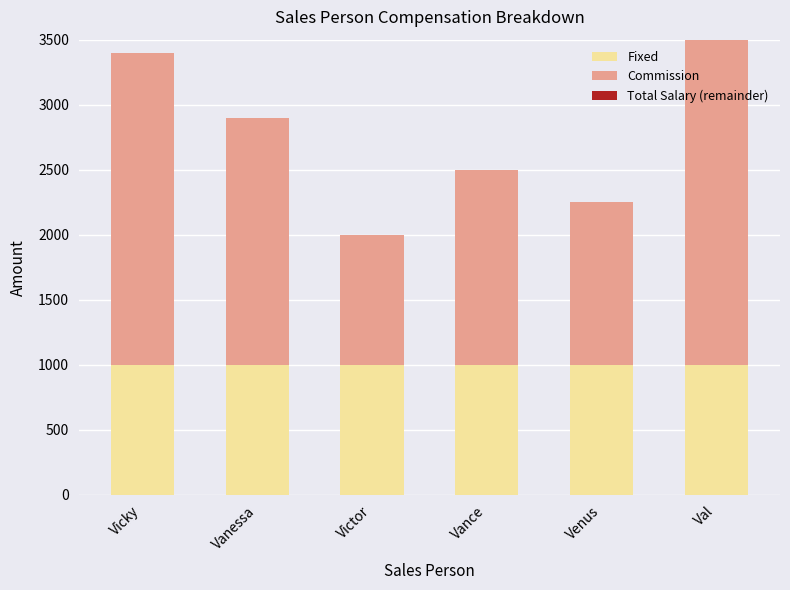

Are the bars grouped side by side (vs. stacked)?

No